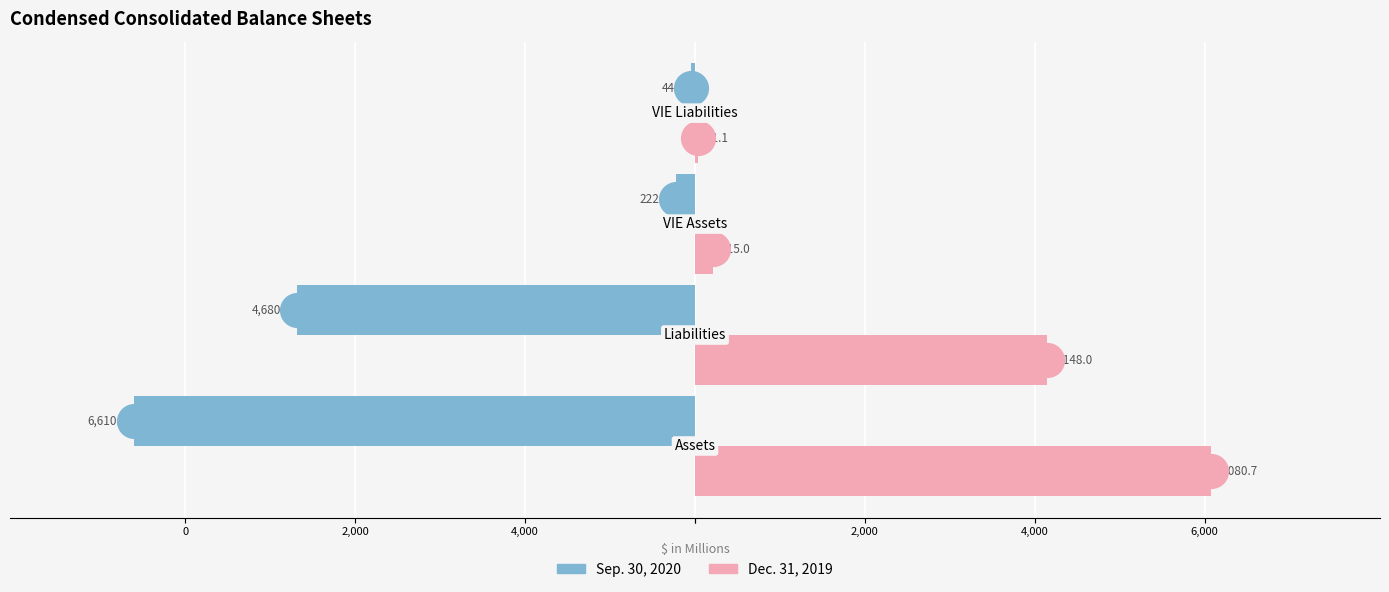

Reading right to left, list all the values displayed in this chart.

Sep. 30, 2020: -44.6	-222.0	-4680.8	-6610.5
Dec. 31, 2019: 41.1	215.0	4148.0	6080.7